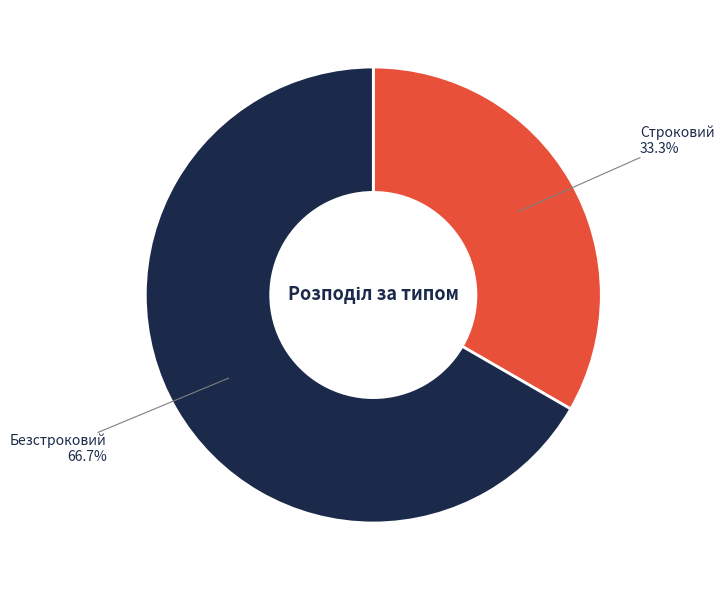

The Строковий slice represents 26% of the pie. True or false?

False